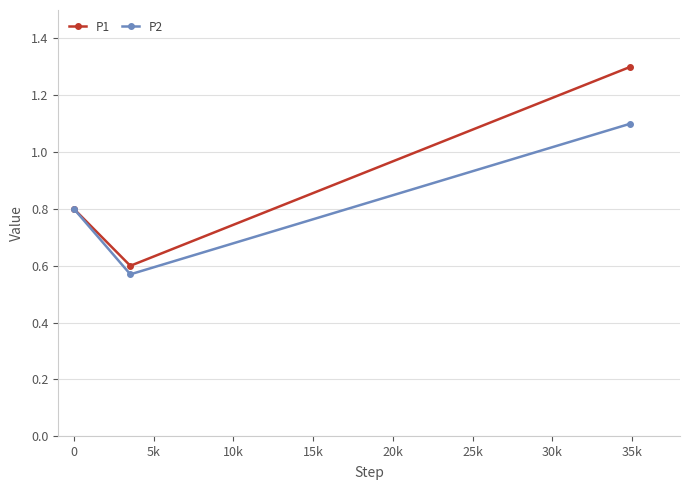

Which series has the largest total across all categories?

P1